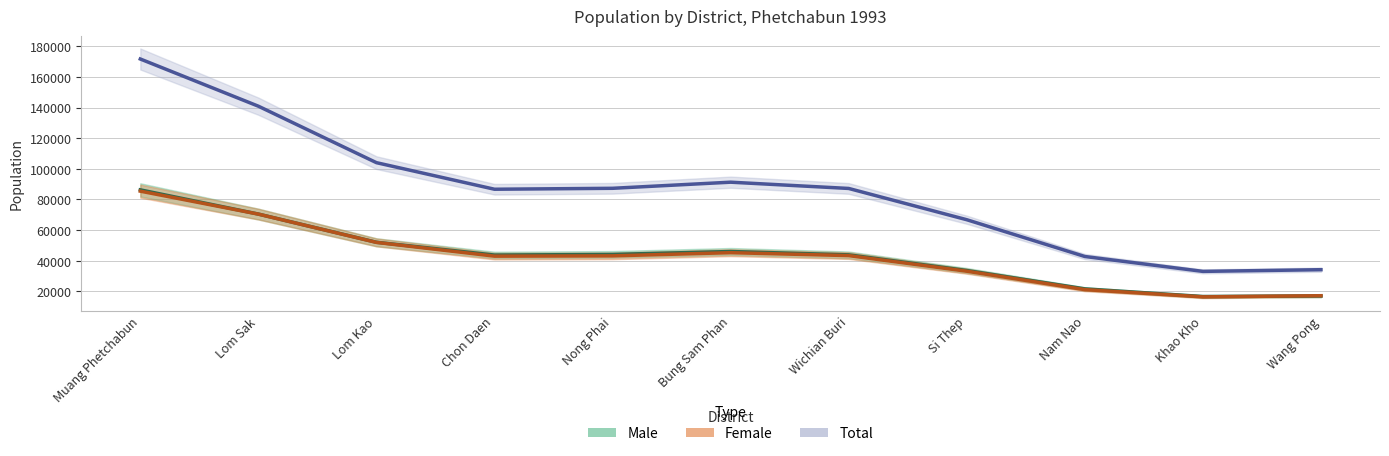

Which series has the largest total across all categories?

Total